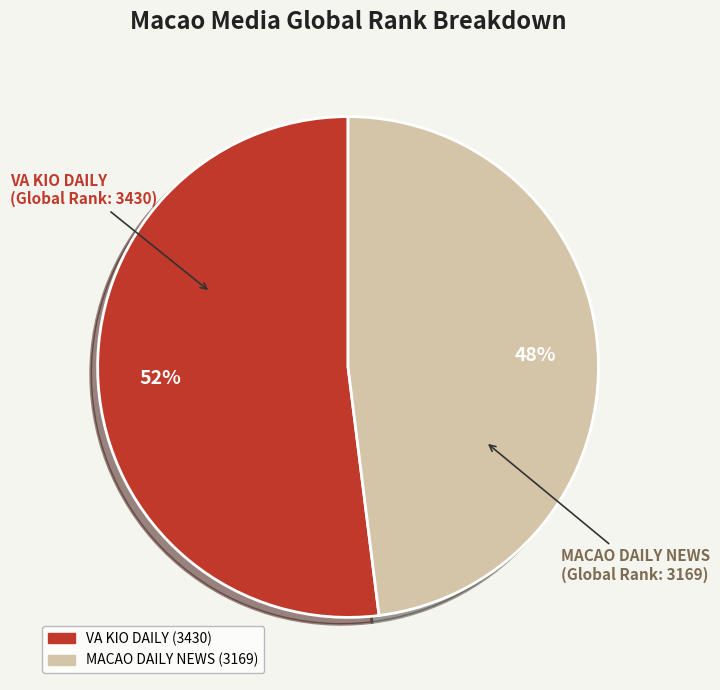

Rank the categories by value from lowest to highest.

MACAO DAILY NEWS, VA KIO DAILY